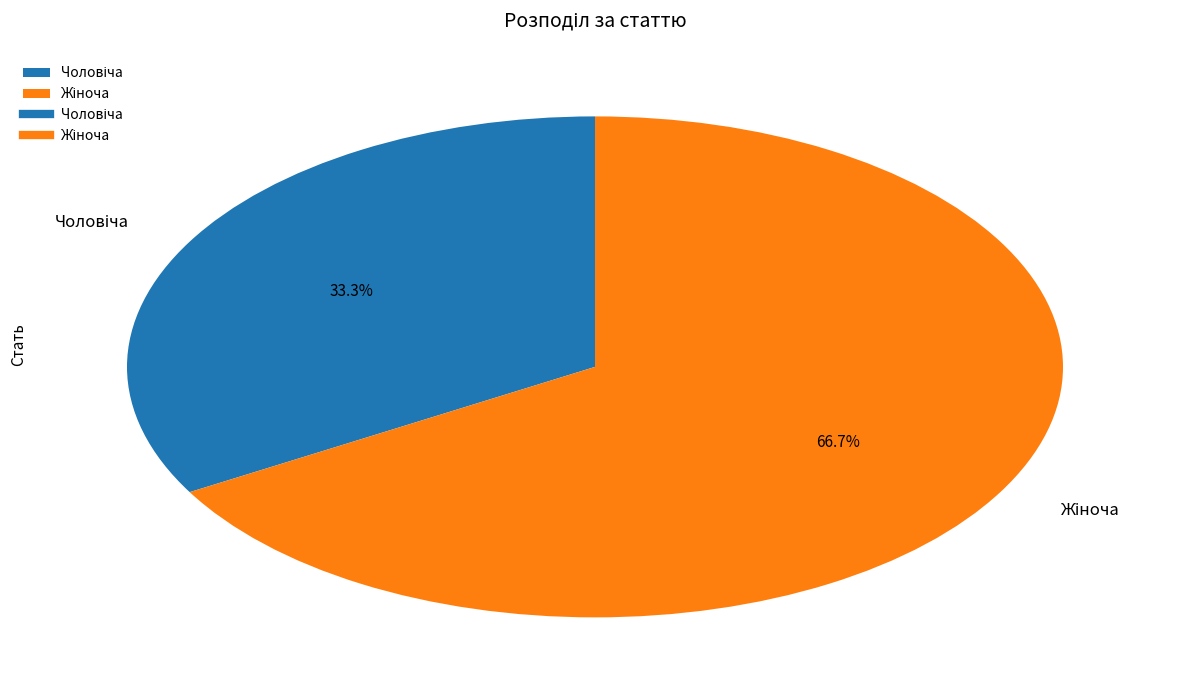

Is there a majority slice in this chart?

Yes